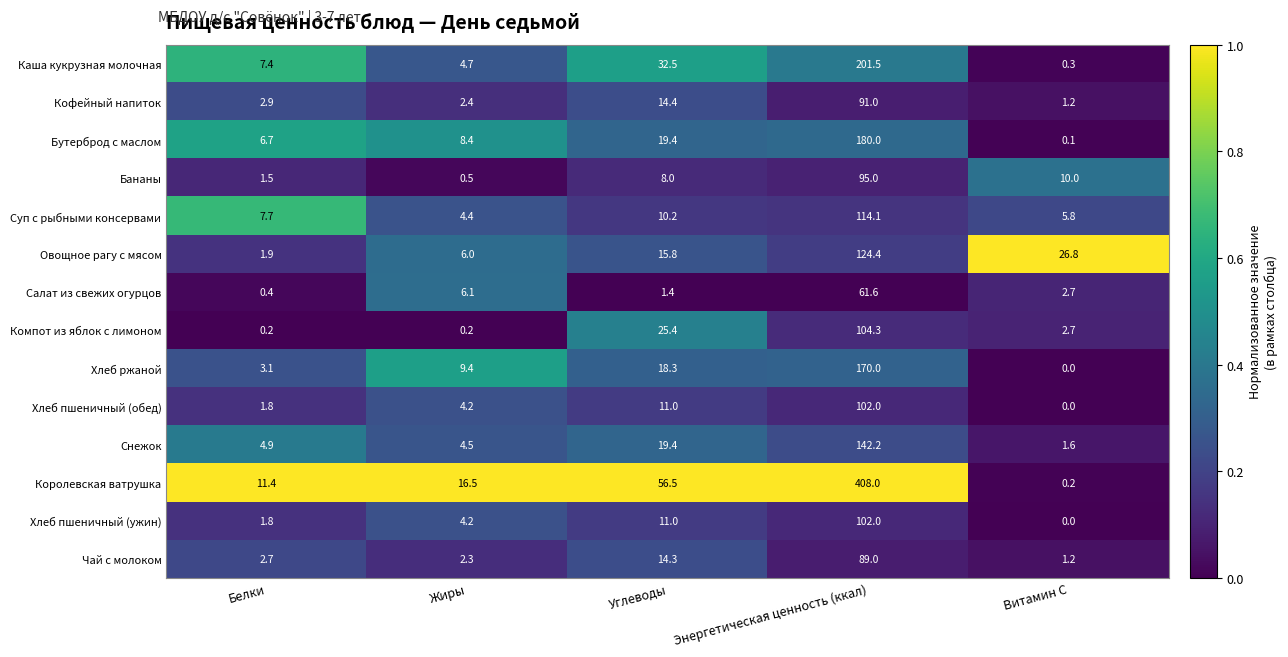

Rank the categories by Бутерброд с маслом value from lowest to highest.

Витамин С, Белки, Жиры, Углеводы, Энергетическая ценность (ккал)